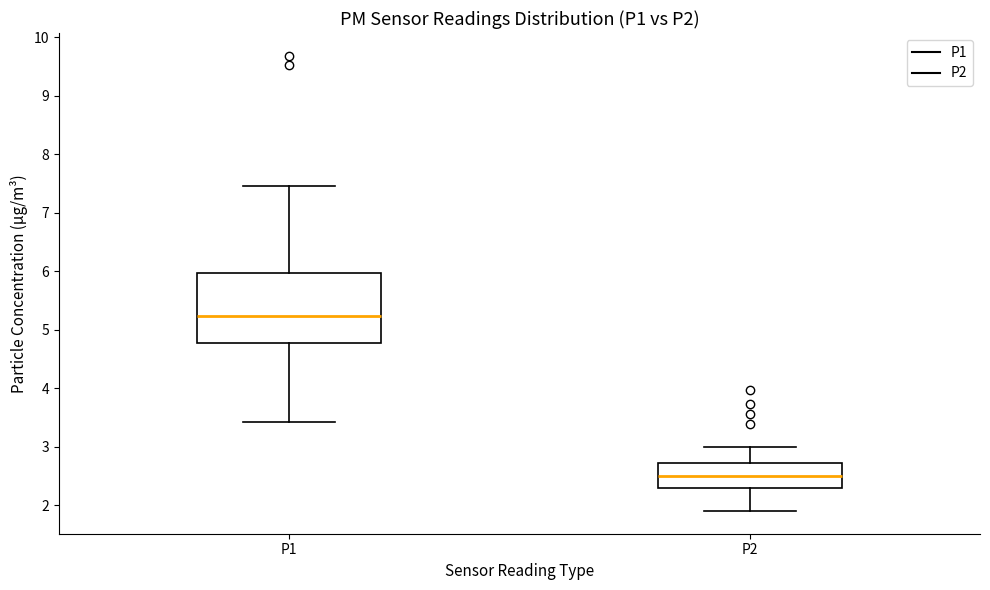

Reading left to right, read every box against the y-axis: the position of its median line, the range the box covers, and the ends of its whiskers. The values are not printed on the chart, so give them approximately, as read against the axis.

P1: median 5.2, box 4.8 to 6.0, whiskers 3.4 to 7.5
P2: median 2.5, box 2.3 to 2.7, whiskers 1.9 to 3.0